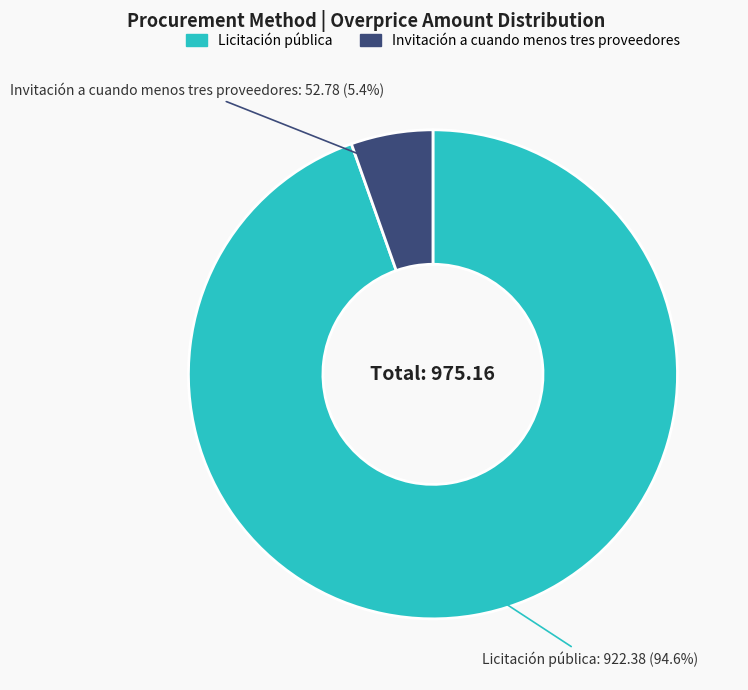

Approximately how many times larger is the value at Licitación pública compared to Invitación a cuando menos tres proveedores?

17.5